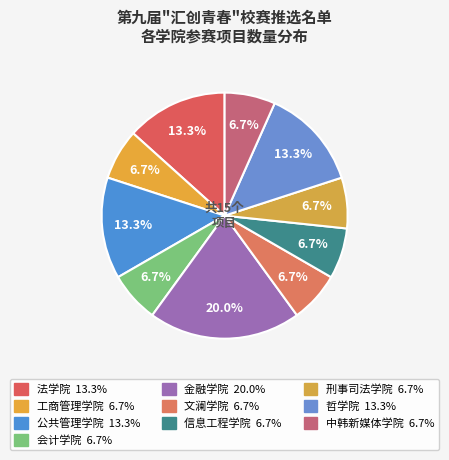

Which category has the biggest portion of the pie?

金融学院